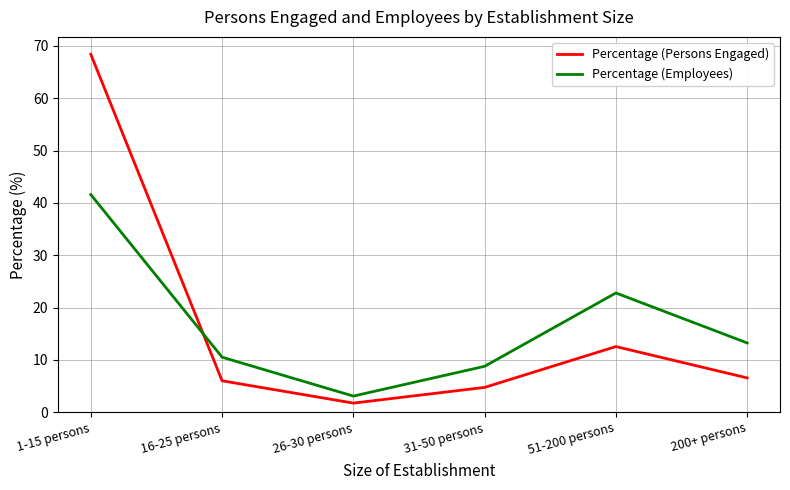

Reading left to right, extract all data points from this chart.

Percentage (Persons Engaged): 68.4	6.0	1.8	4.8	12.6	6.6
Percentage (Employees): 41.6	10.5	3.1	8.8	22.8	13.2